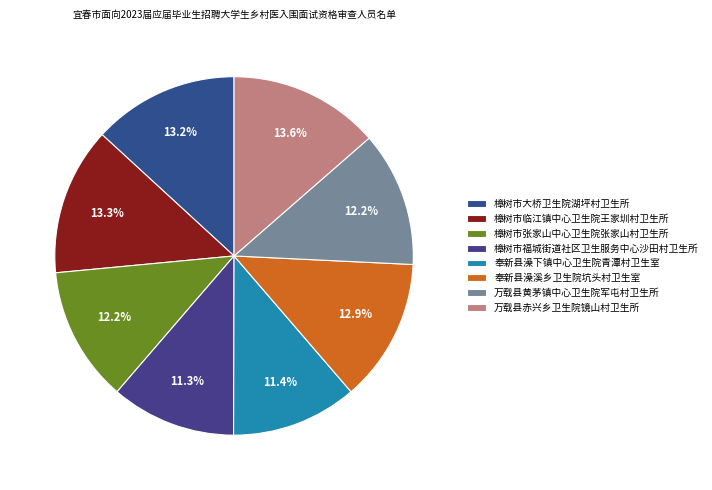

Rank the categories by value from highest to lowest.

万载县赤兴乡卫生院镜山村卫生所, 樟树市临江镇中心卫生院王家圳村卫生所, 樟树市大桥卫生院湖坪村卫生所, 奉新县澡溪乡卫生院坑头村卫生室, 樟树市张家山中心卫生院张家山村卫生所, 万载县黄茅镇中心卫生院军屯村卫生所, 奉新县澡下镇中心卫生院青潭村卫生室, 樟树市福城街道社区卫生服务中心沙田村卫生所